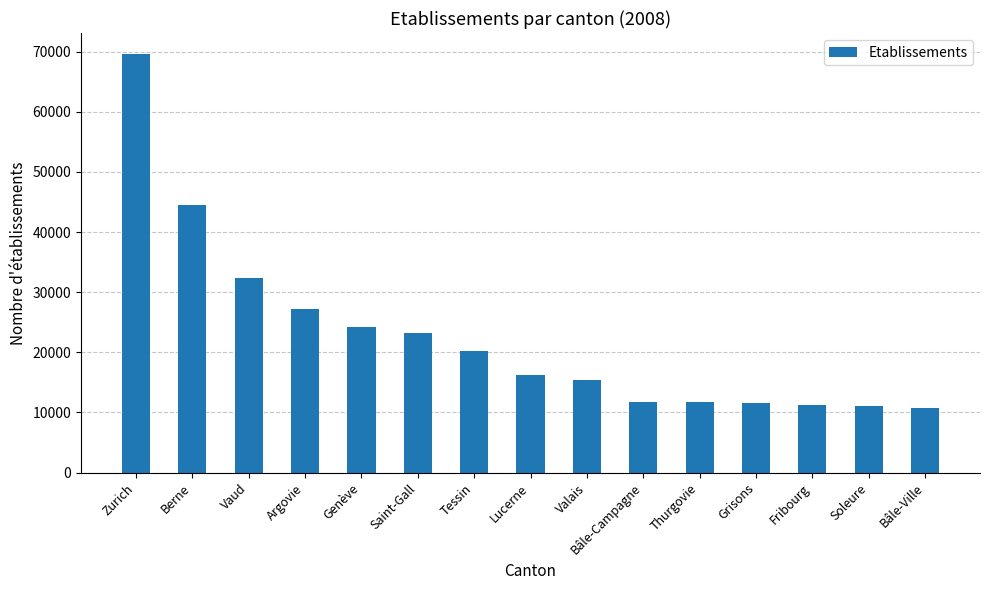

What is the change in value from Valais to Bâle-Campagne?

-3732